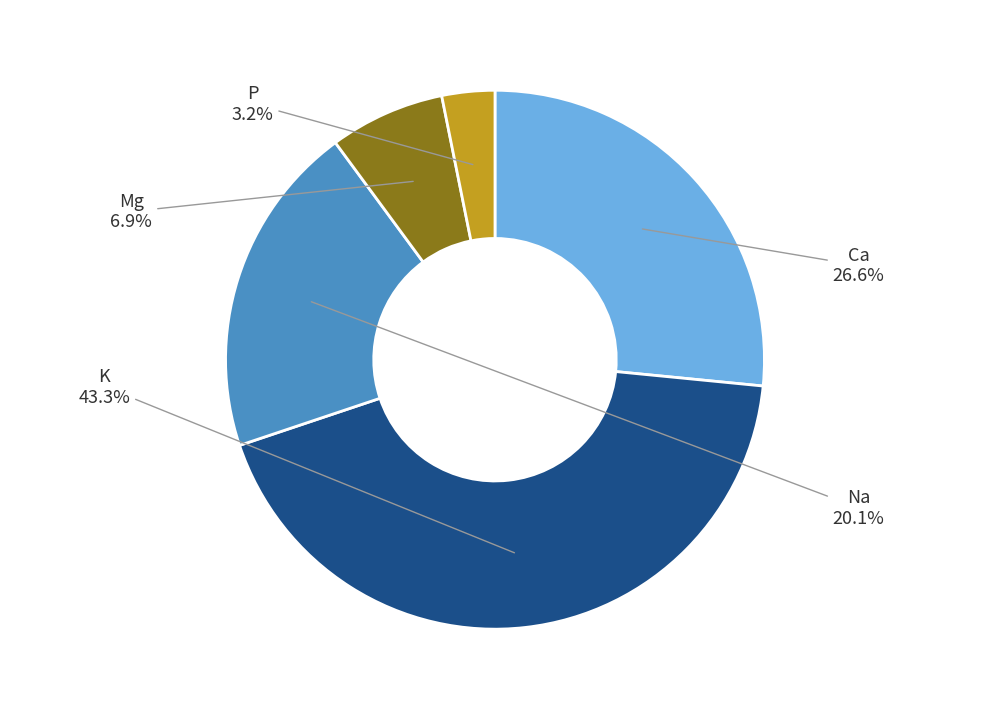

To the nearest percent, what is the combined percentage of K and P?

46%